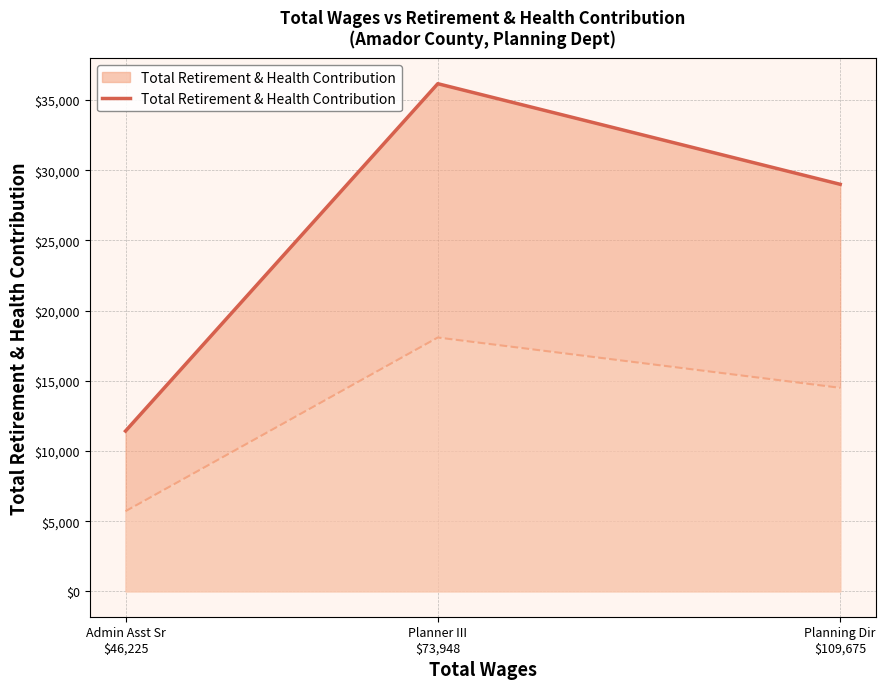

Reading left to right, extract all data points from this chart.

Admin Asst Sr
$46,225=11418	Planner III
$73,948=36158	Planning Dir
$109,675=28991